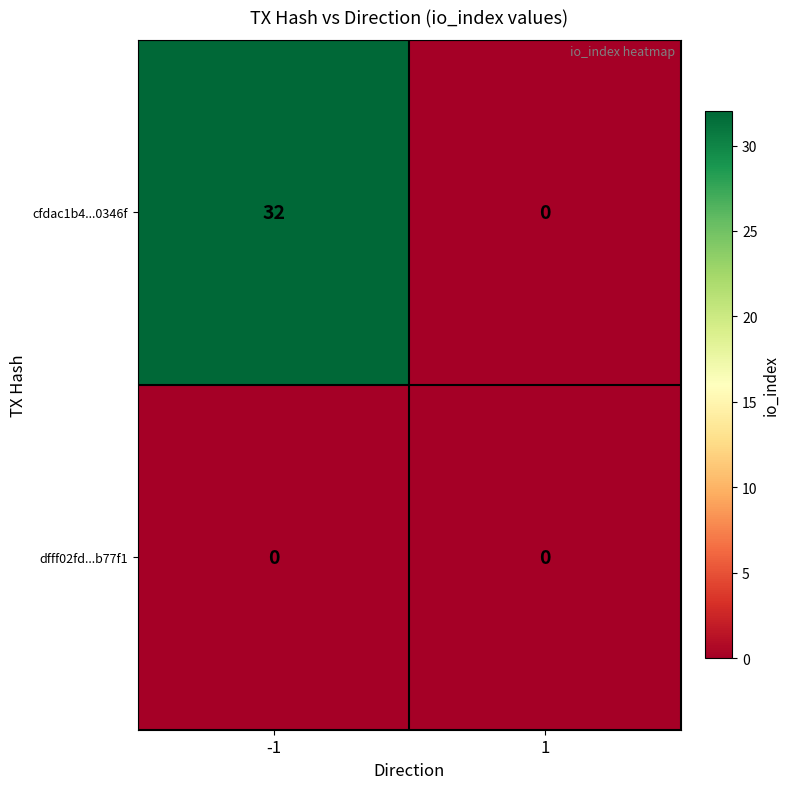

What is the total value across all series at -1?

32